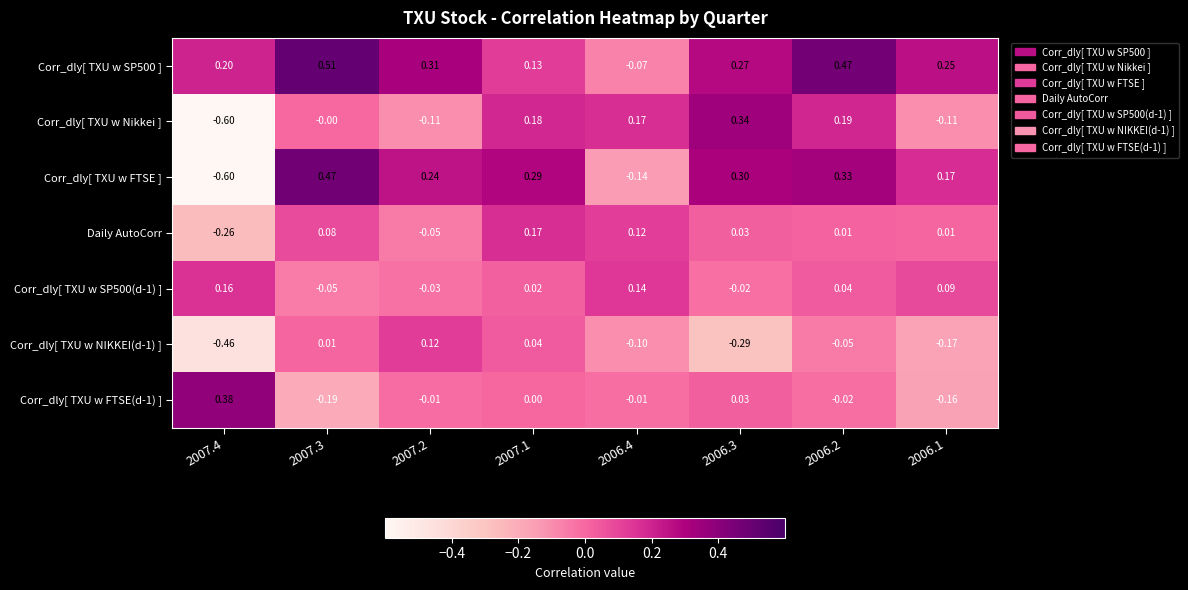

Is the value of Corr_dly[ TXU w SP500(d-1) ] at 2006.2 greater than the value of Corr_dly[ TXU w Nikkei ] at 2006.2?

No